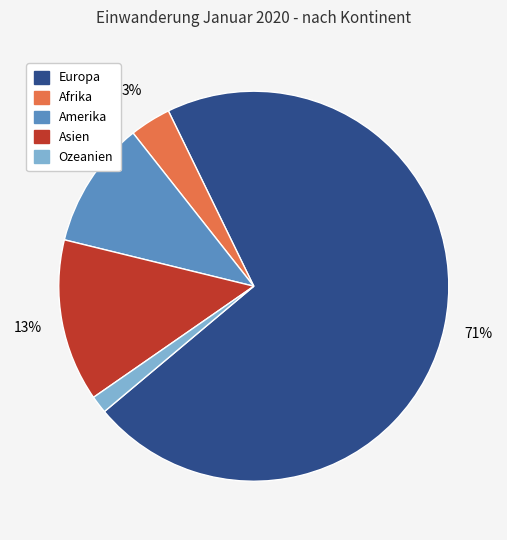

Combined, do Europa and Afrika account for over 50%?

Yes